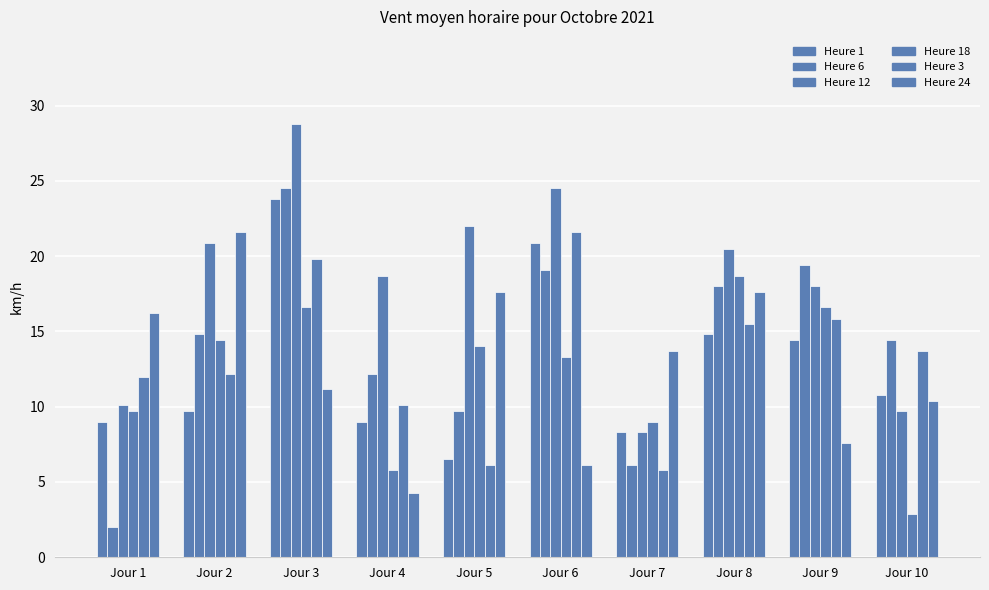

What is the difference between the Heure 1 values at Jour 5 and Jour 1?

2.5